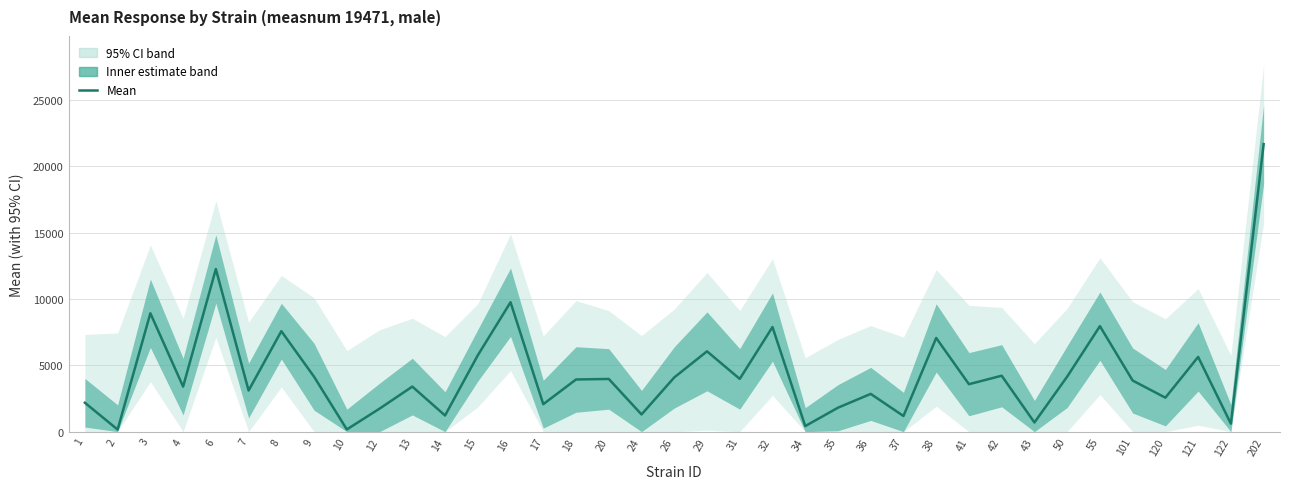

What is the value of the 15th point from the left?

2070.5